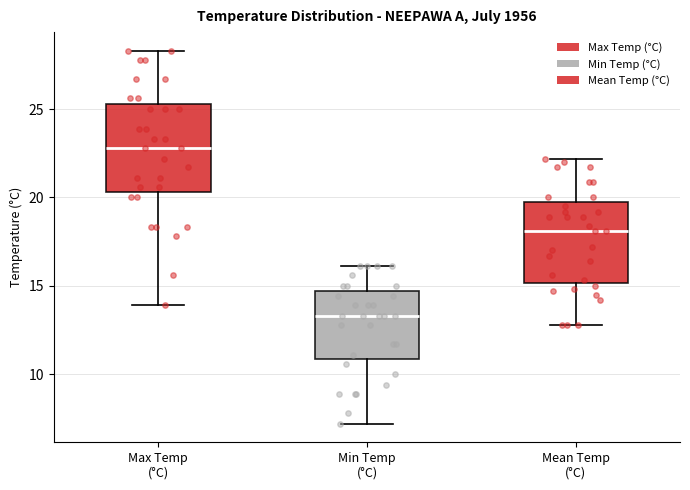

Reading left to right, transcribe this box plot: for each box, give where its median line is, the range the box spans, and where its two whiskers end, as read against the y-axis. The values are not printed on the chart, so give them approximately, as read against the axis.

Max Temp (°C): median 23.0, box 20.5 to 25.5, whiskers 14.0 to 28.5
Min Temp (°C): median 13.5, box 11.0 to 14.5, whiskers 7.0 to 16.0
Mean Temp (°C): median 18.0, box 15.0 to 20.0, whiskers 13.0 to 22.0